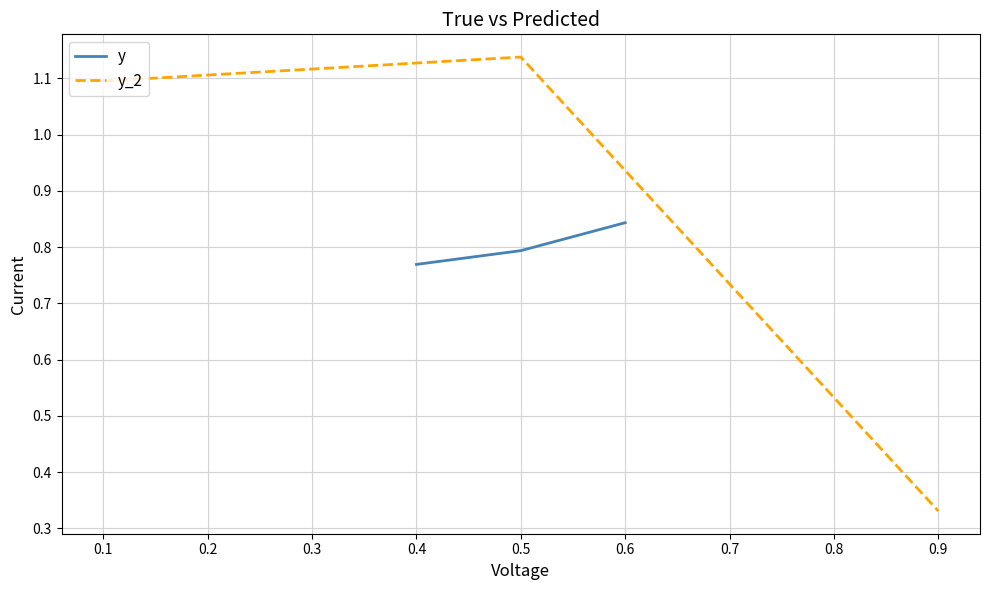

At which label does y reach its peak?

0.6